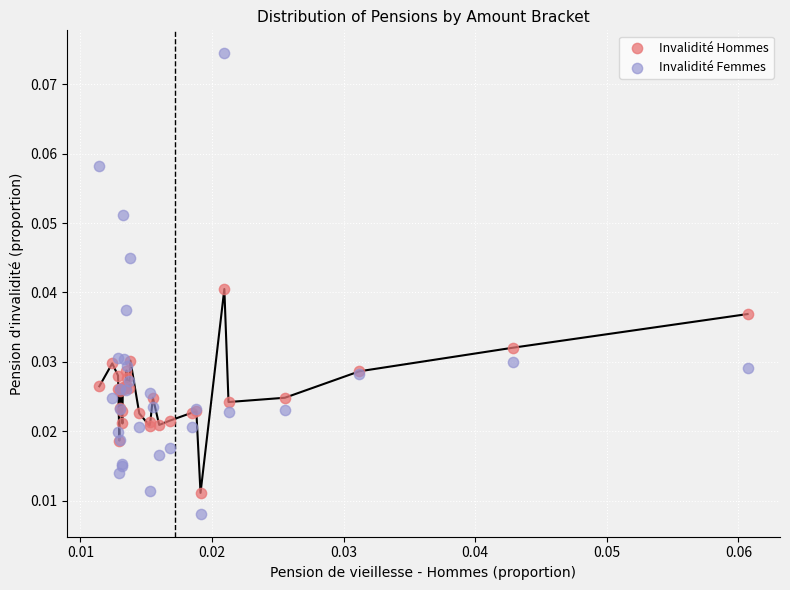

Which series contains the lowest Y value?

Invalidité Femmes